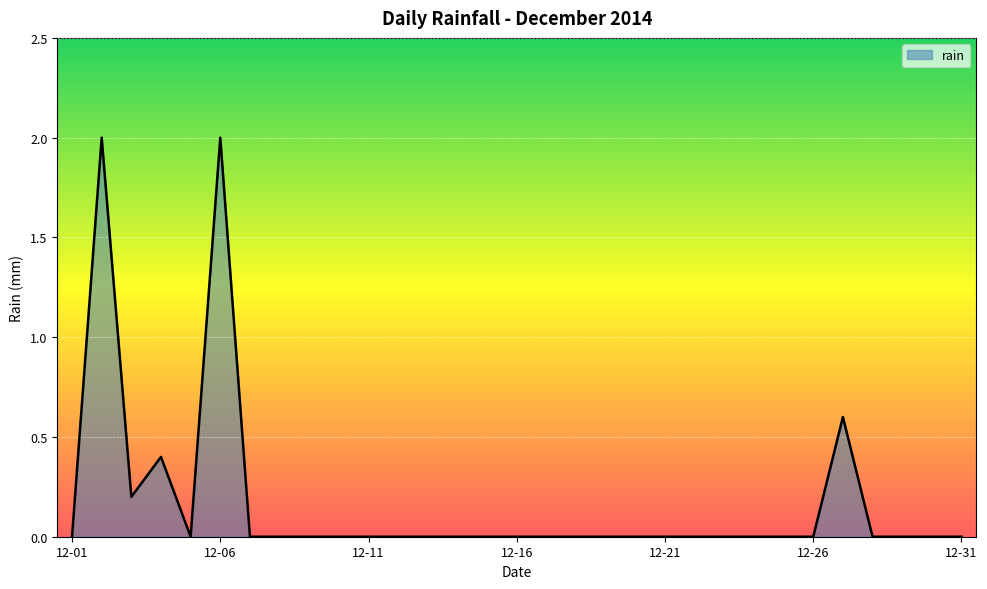

What is the greatest value displayed?

2.0